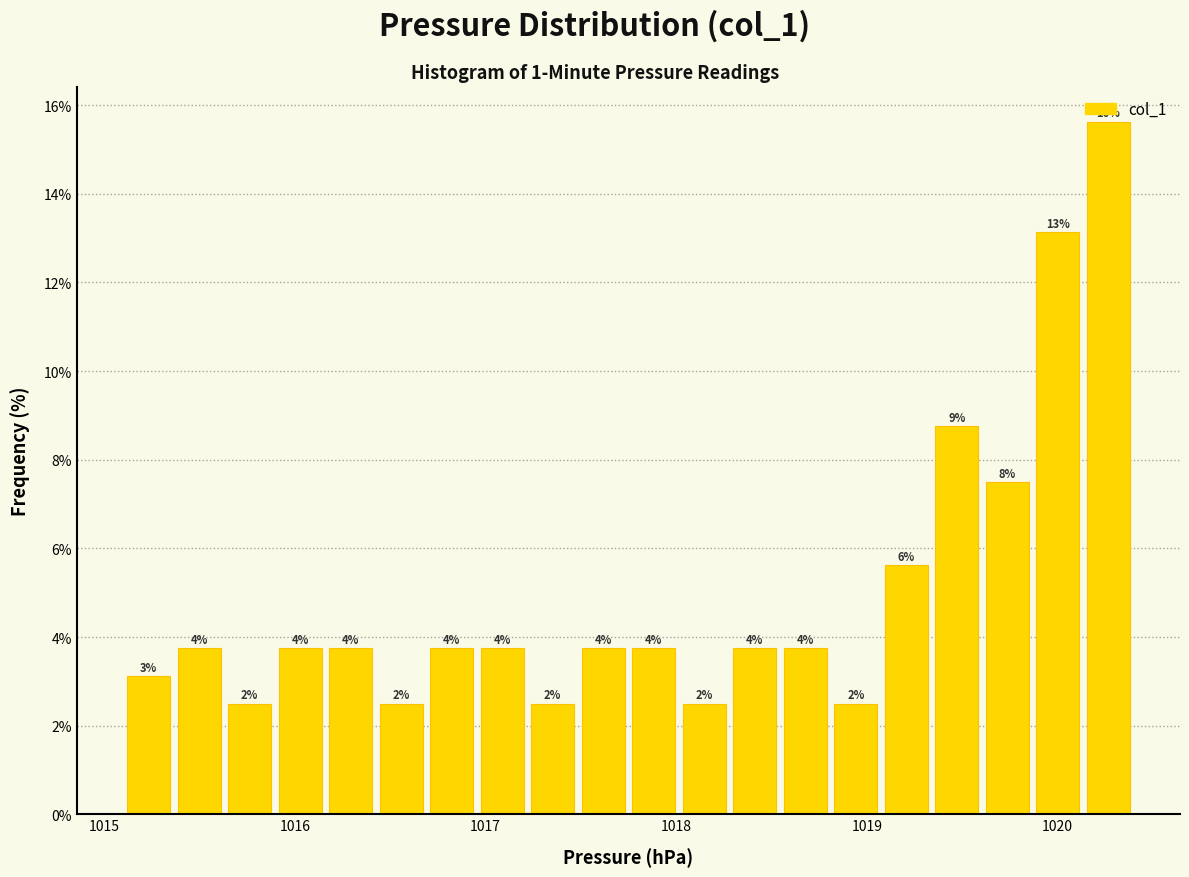

Around what value on the x-axis is the tallest bar? Give the approximate position of its centre, as read against the axis.

1020.3